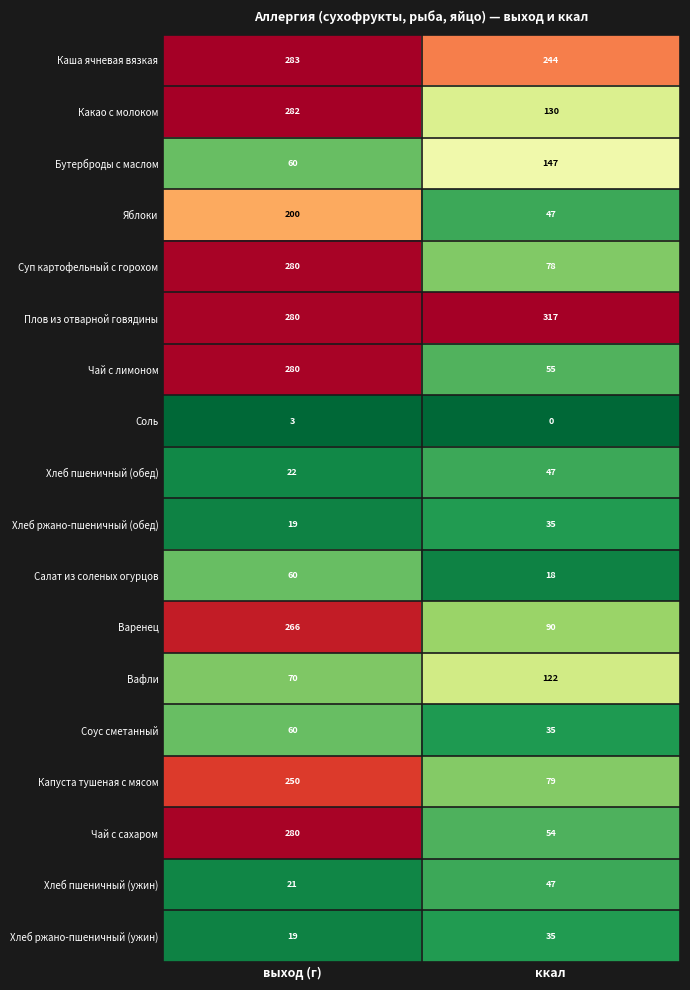

Between выход (г) and ккал, which series saw the biggest shift?

Чай с сахаром